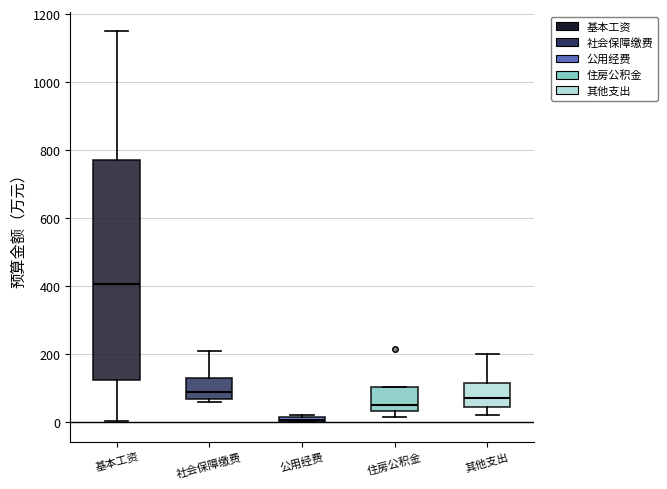

Which box's median line is the lowest?

公用经费